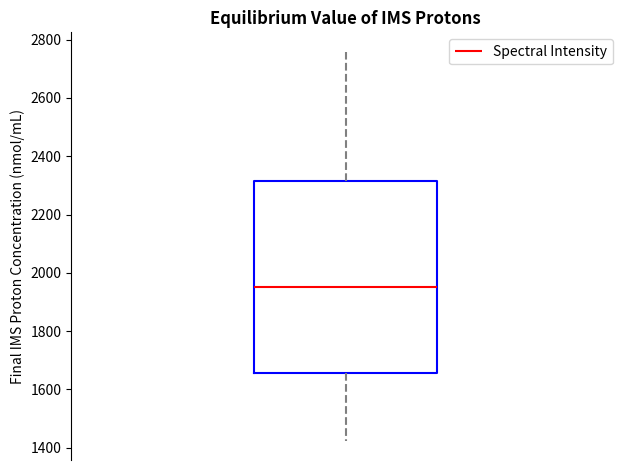

Where does the upper whisker of the box end on the y-axis? The values are not printed on the chart, so give them approximately, as read against the axis.

2760